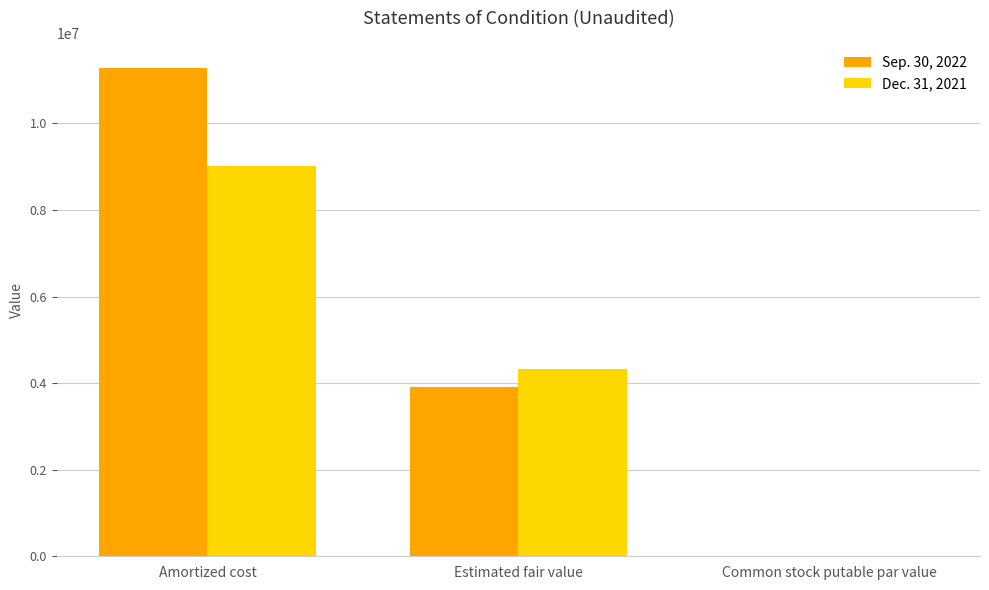

Which series changed the most between Amortized cost and Estimated fair value?

Sep. 30, 2022